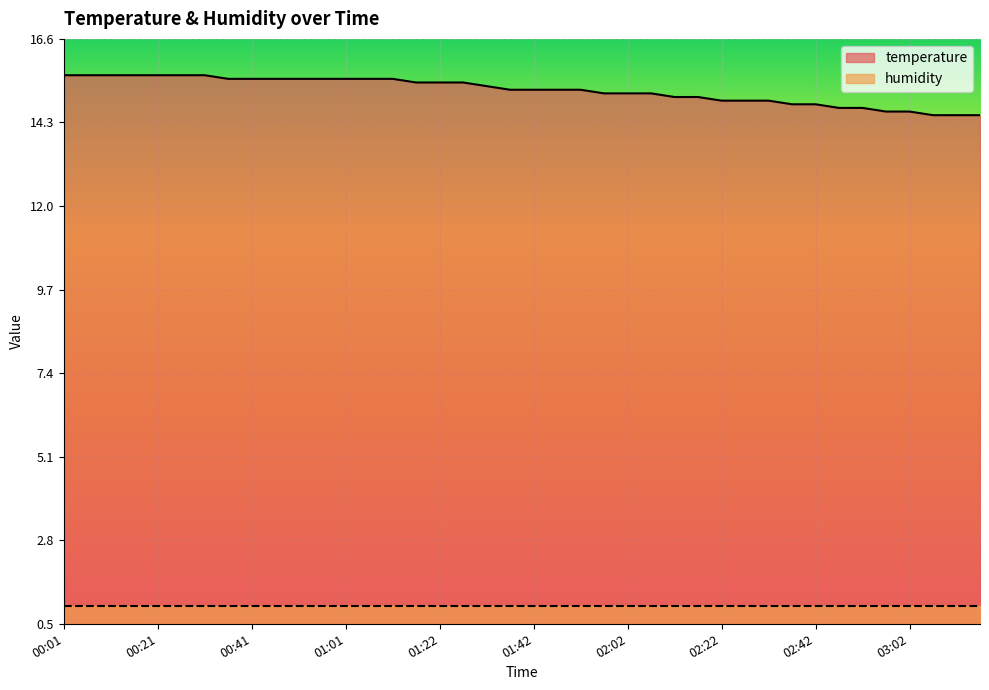

What is the approximate value at 01:57?

15.1